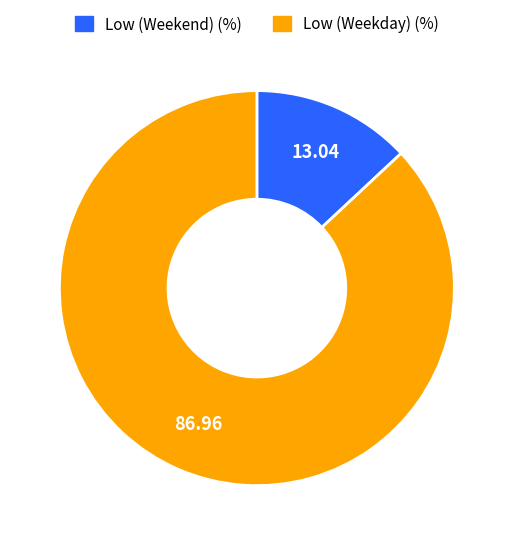

Does any single category account for the majority?

Yes